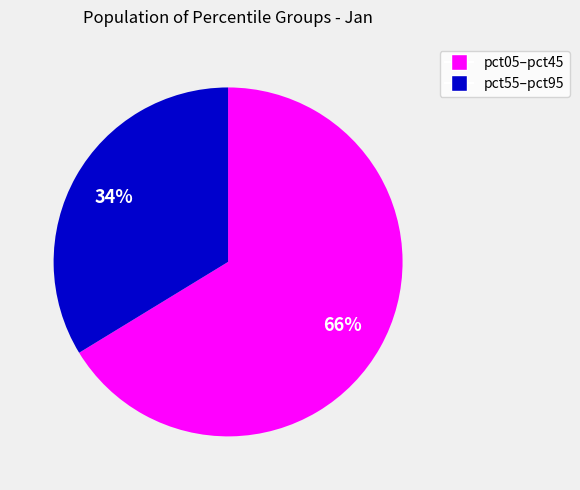

Is it true that pct55–pct95 is 34% of the pie?

True